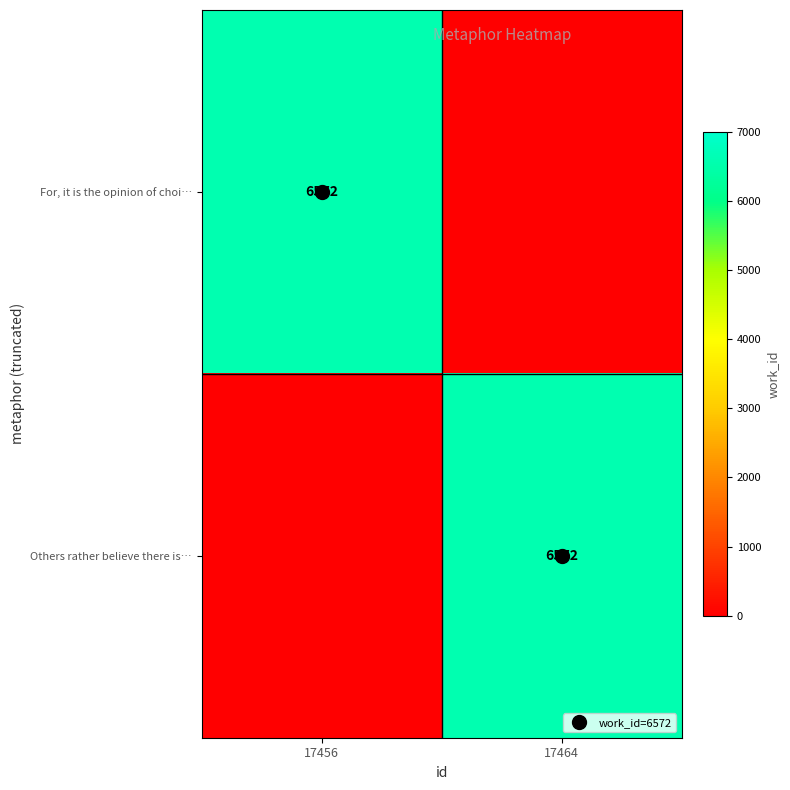

Is it true that Others rather believe there is… equals 1835 at 17464?

False